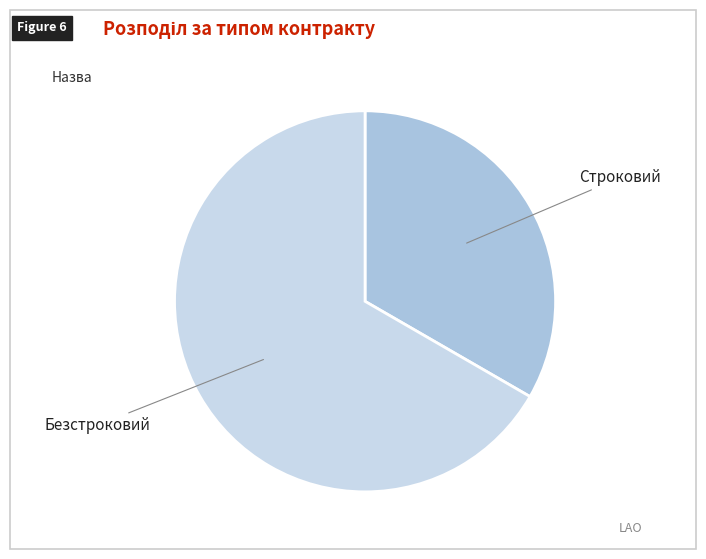

Rank the categories by value from highest to lowest.

Безстроковий, Строковий